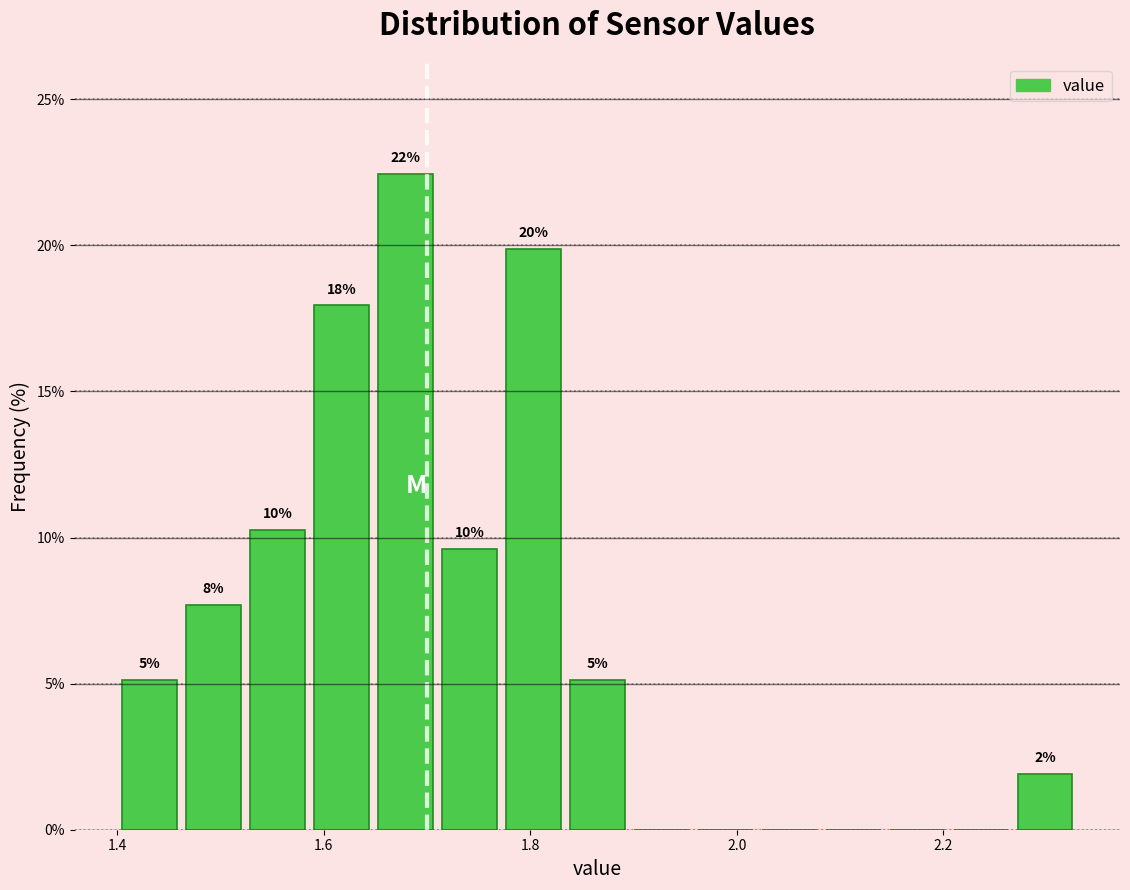

Around what value on the x-axis is the tallest bar? Give the approximate position of its centre, as read against the axis.

1.68